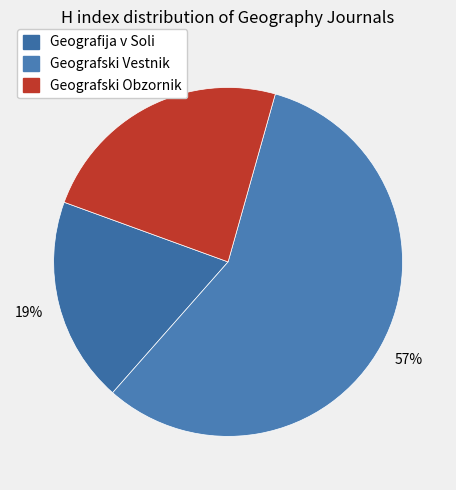

Does Geografski Obzornik represent more than half of the total?

No